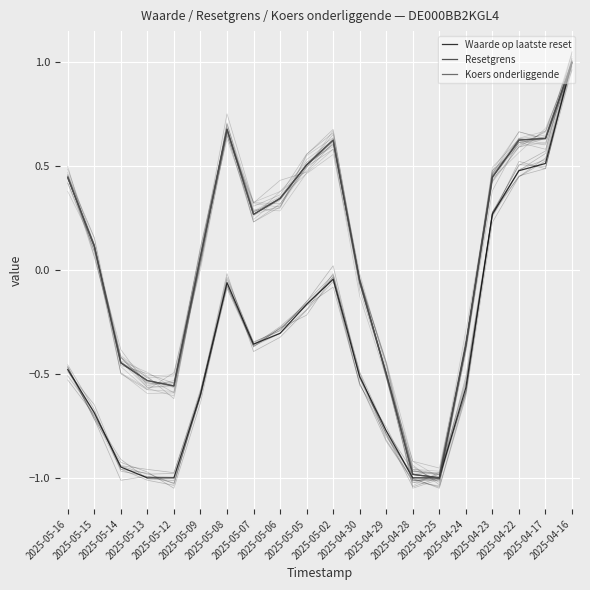

Reading right to left, extract all data points from this chart.

Waarde op laatste reset: 1.0	0.5	0.5	0.3	-0.6	-1.0	-1.0	-0.8	-0.5	-0.0	-0.2	-0.3	-0.4	-0.1	-0.6	-1.0	-1.0	-0.9	-0.7	-0.5
Resetgrens: 1.0	0.6	0.6	0.4	-0.4	-1.0	-1.0	-0.5	-0.1	0.6	0.5	0.3	0.3	0.7	0.1	-0.6	-0.5	-0.4	0.1	0.4
Koers onderliggende: 1.0	0.6	0.6	0.4	-0.4	-1.0	-1.0	-0.5	-0.1	0.6	0.5	0.3	0.3	0.7	0.1	-0.6	-0.5	-0.4	0.1	0.4